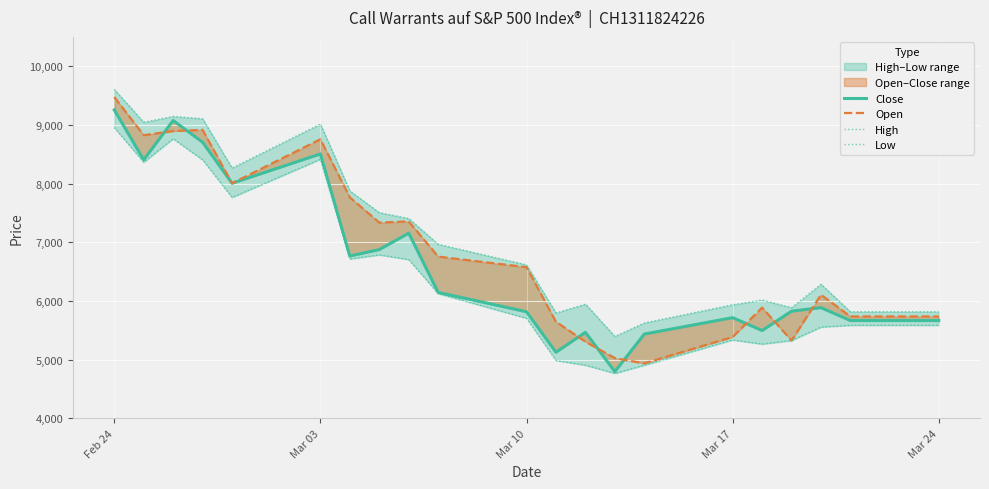

Which category has the highest value in the Low series?

Feb 24